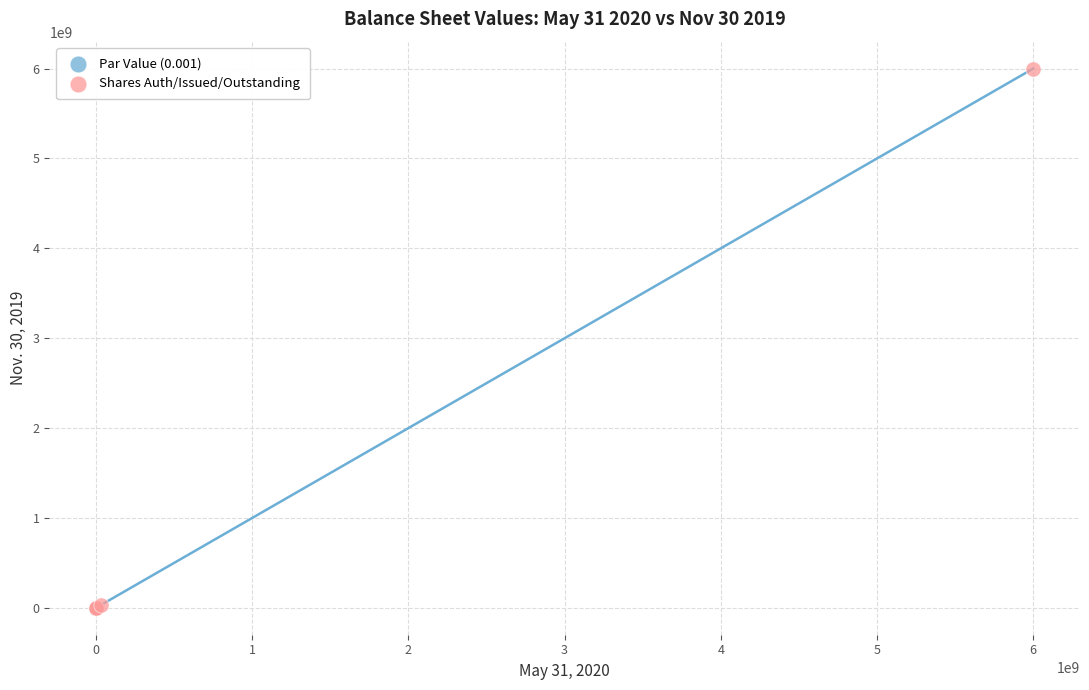

Which series contains the highest Y value?

Shares Auth/Issued/Outstanding